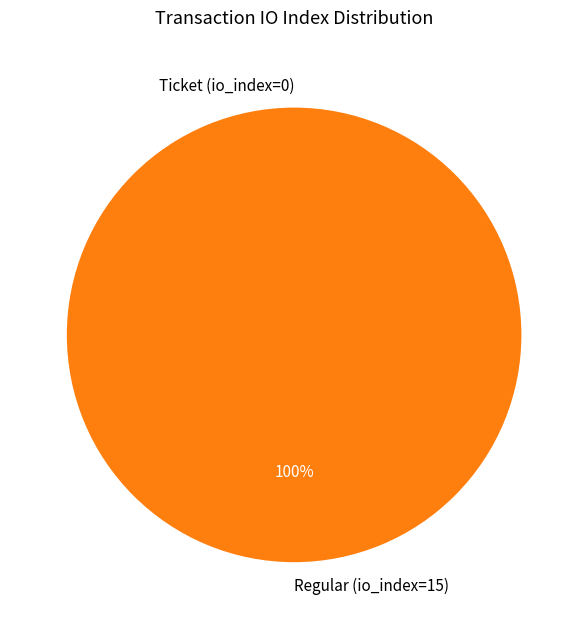

What percentage is NOT represented by Ticket (io_index=0)?

100.0%